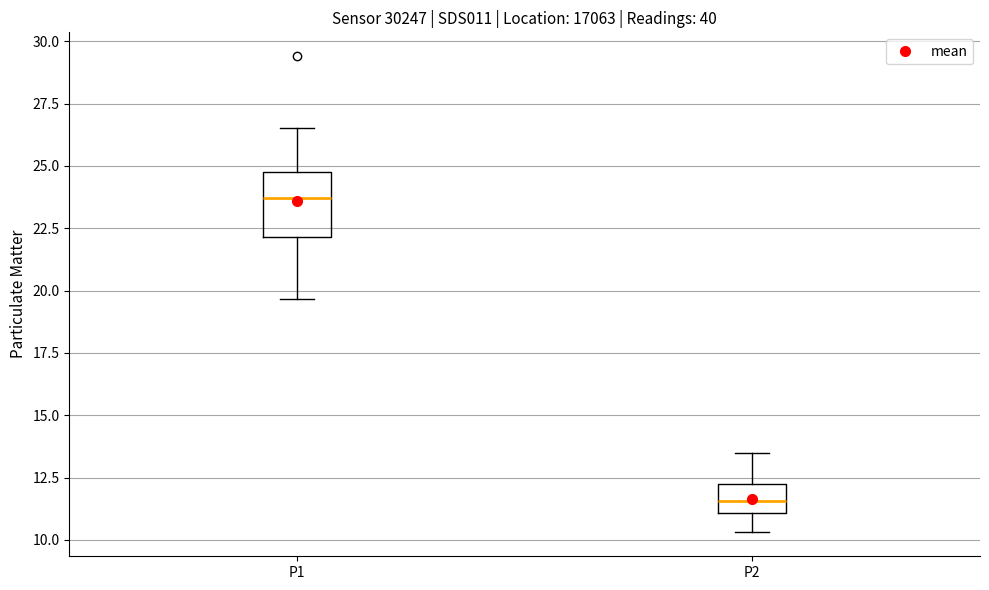

Where does the lower whisker of the box for P2 end on the y-axis? The values are not printed on the chart, so give them approximately, as read against the axis.

10.5